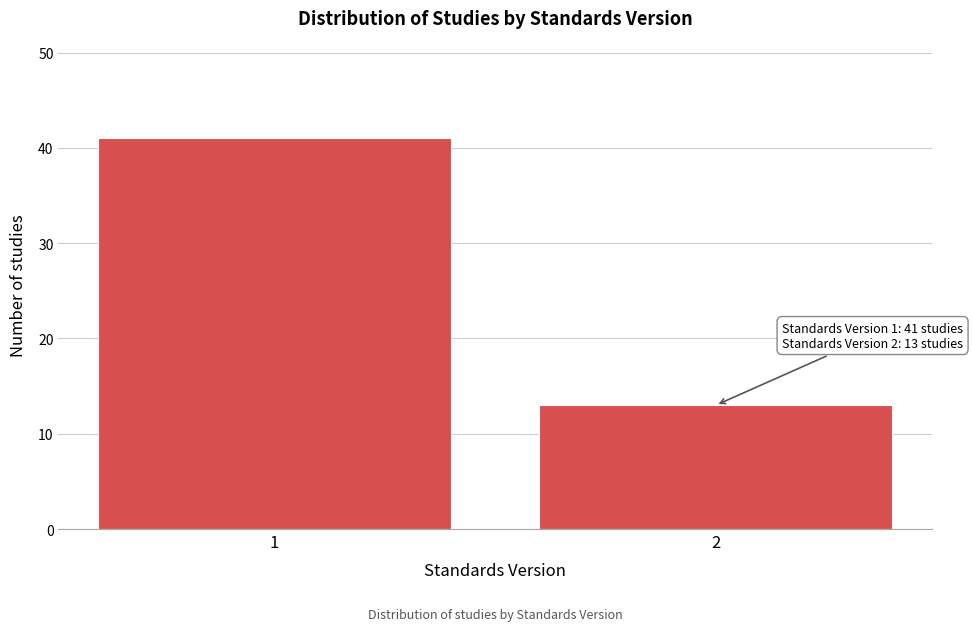

Reading left to right, what are all the values shown in this chart?

41	13